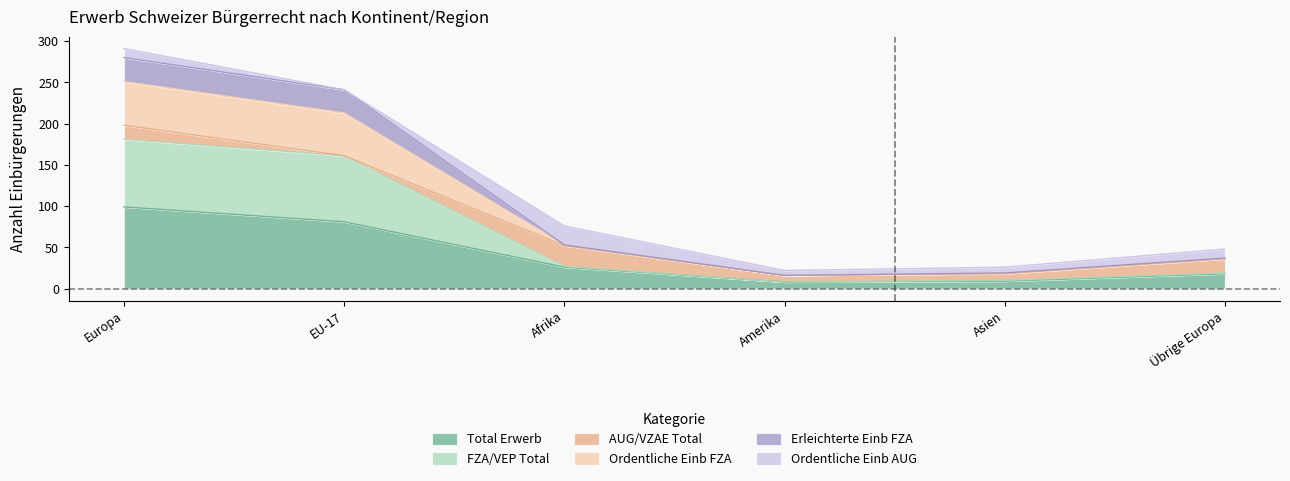

At how many categories does at least one series exceed 184?

2